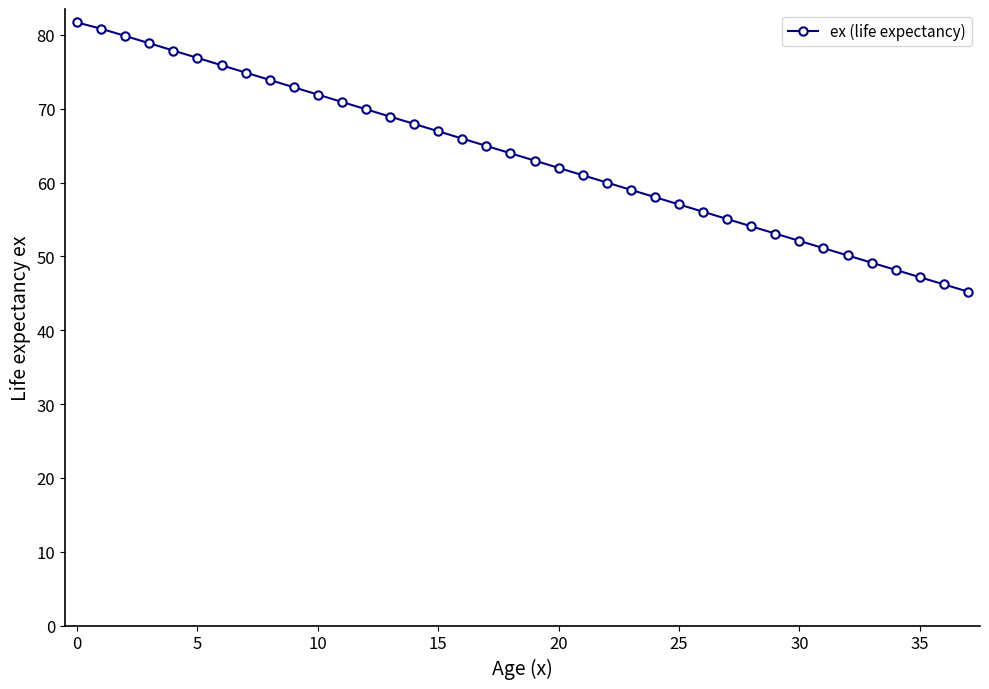

What is the difference between the maximum and minimum values?

36.5